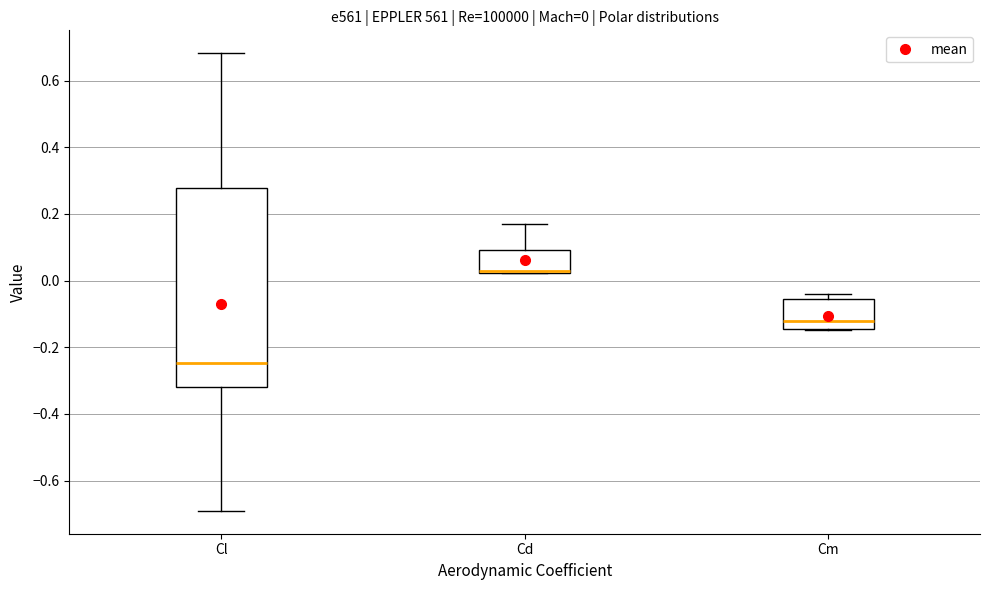

Comparing the boxes themselves (not the whiskers), which one is the tallest?

Cl